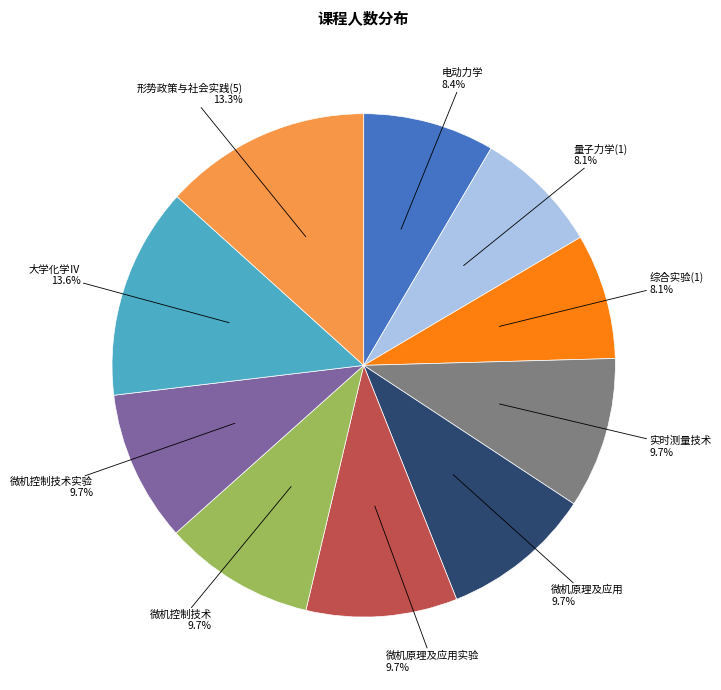

Is there any slice that represents more than half of the pie?

No